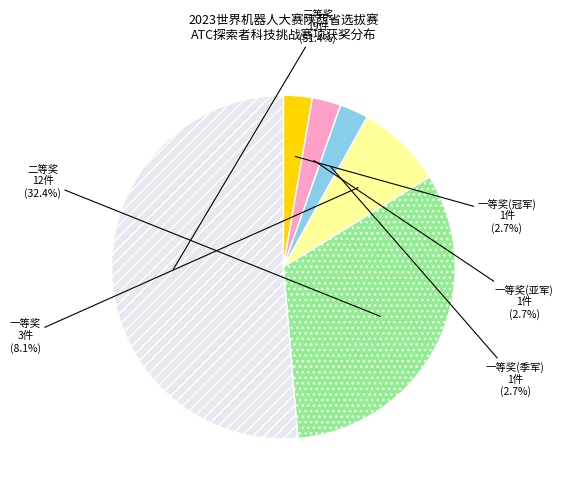

What percentage is the 二等奖 slice, to the nearest percent?

32%